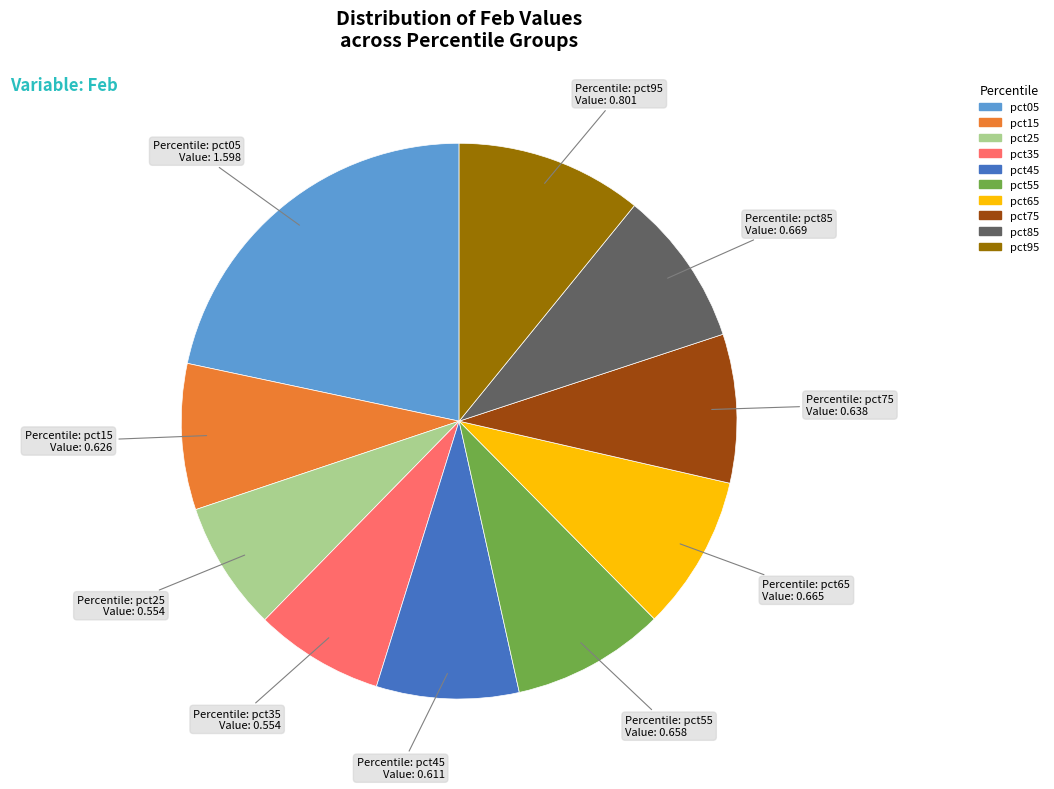

True or false: pct75 accounts for 9% of the total.

True